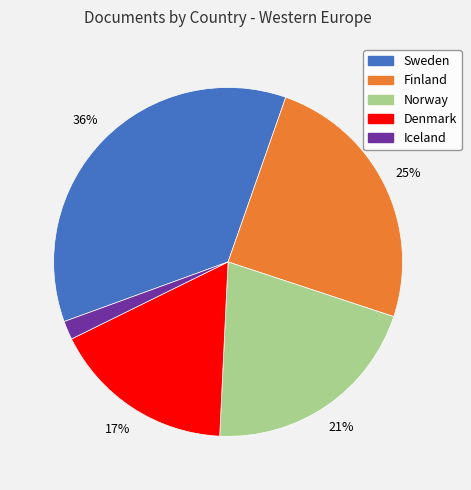

Which slice is the smallest?

Iceland